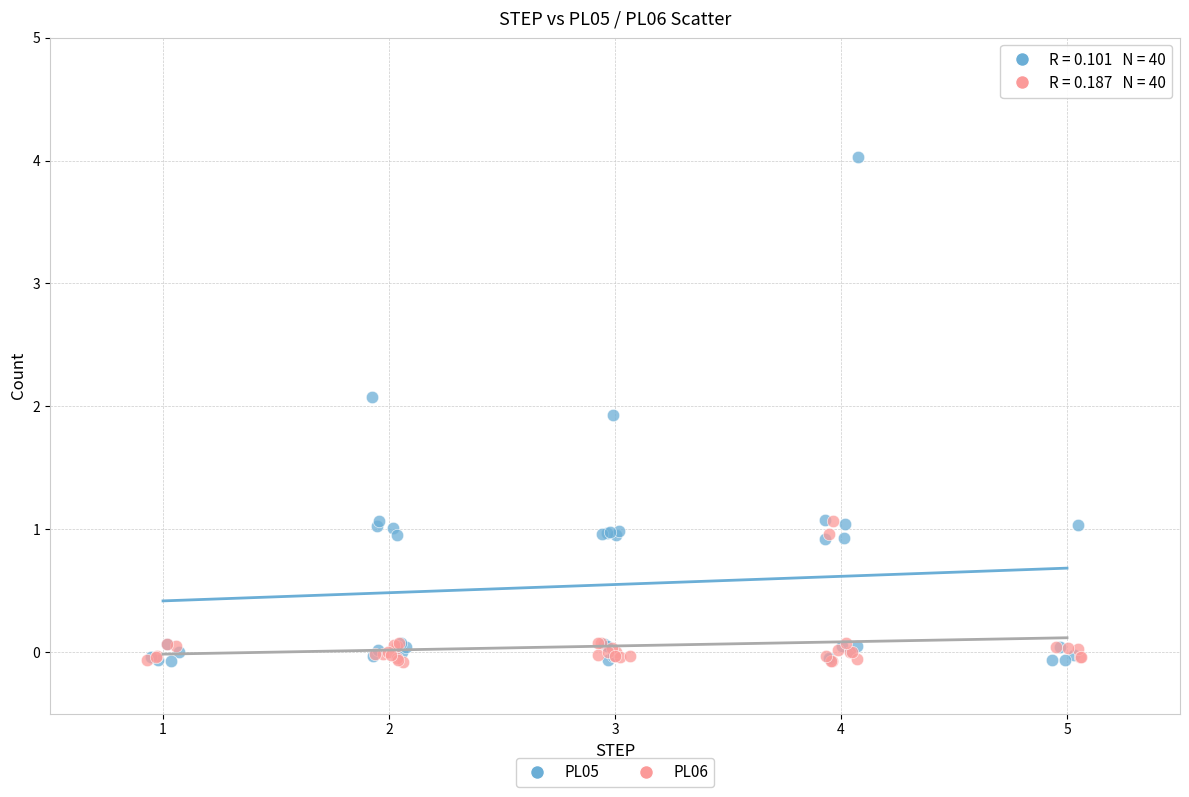

Which series has the largest Y range (max minus min)?

PL05